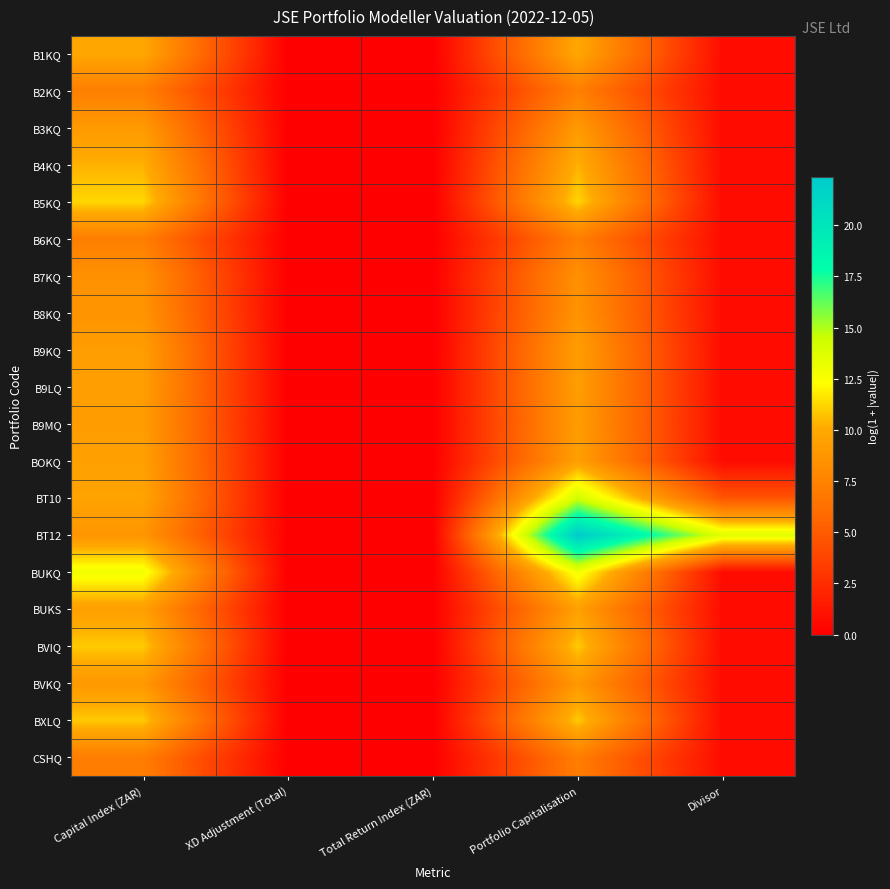

At which category is the sum across all series the highest?

Portfolio Capitalisation